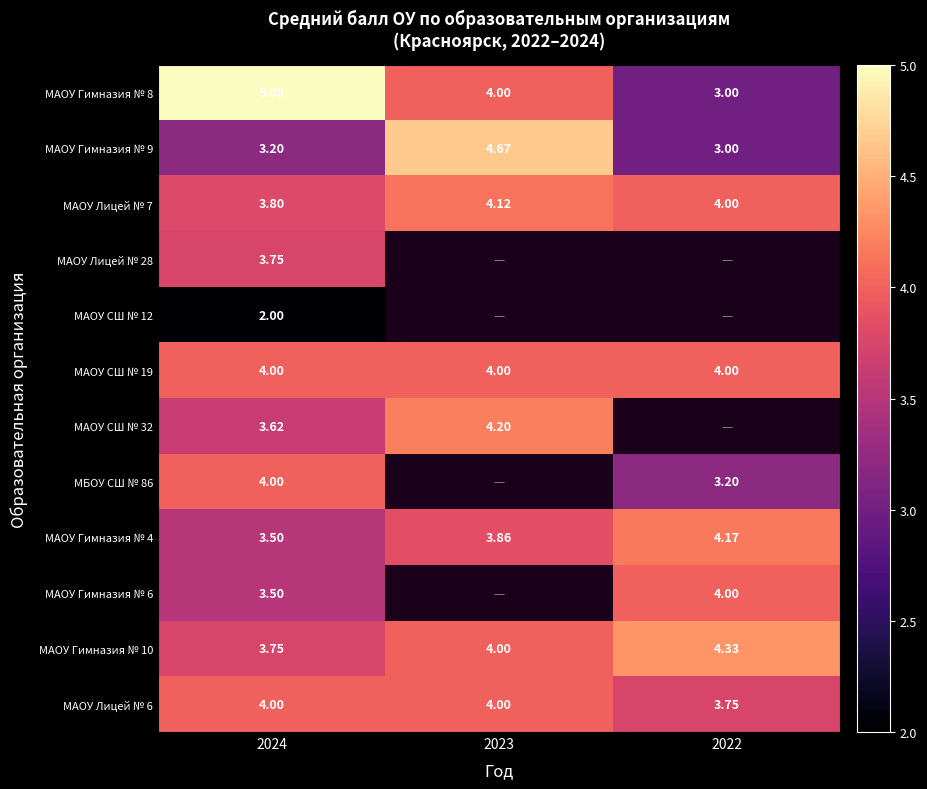

How many data points in МАОУ Лицей № 6 are less than 4?

1